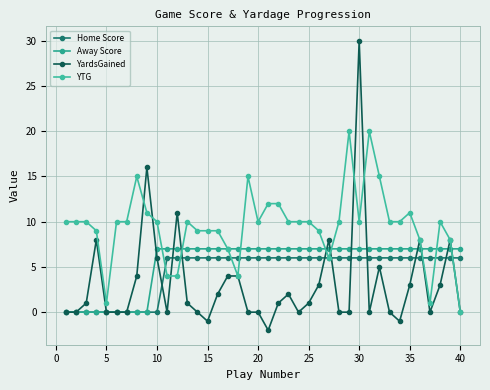

Reading left to right, what are all the values shown in this chart?

Home Score: 0	0	0	0	0	0	0	0	0	0	6	6	6	6	6	6	6	6	6	6	6	6	6	6	6	6	6	6	6	6	6	6	6	6	6	6	6	6	6	6
Away Score: 0	0	0	0	0	0	0	0	0	7	7	7	7	7	7	7	7	7	7	7	7	7	7	7	7	7	7	7	7	7	7	7	7	7	7	7	7	7	7	7
YardsGained: 0	0	1	8	0	0	0	4	16	6	0	11	1	0	-1	2	4	4	0	0	-2	1	2	0	1	3	8	0	0	30	0	5	0	-1	3	8	0	3	8	0
YTG: 10	10	10	9	1	10	10	15	11	10	4	4	10	9	9	9	7	4	15	10	12	12	10	10	10	9	6	10	20	10	20	15	10	10	11	8	1	10	8	0